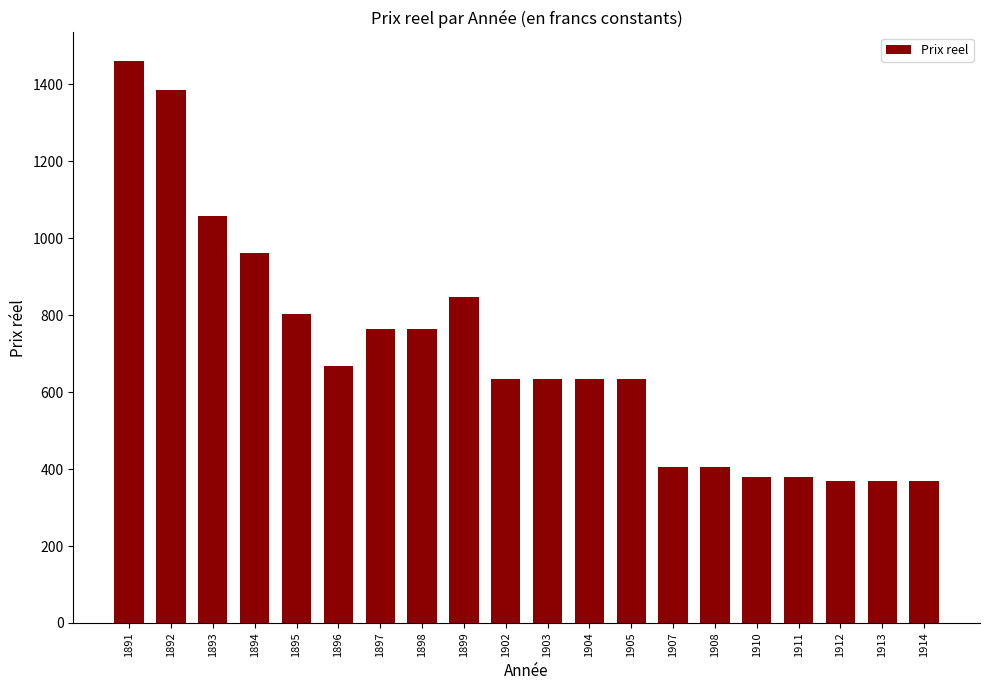

What is the value of the 6th bar from the left?

666.7